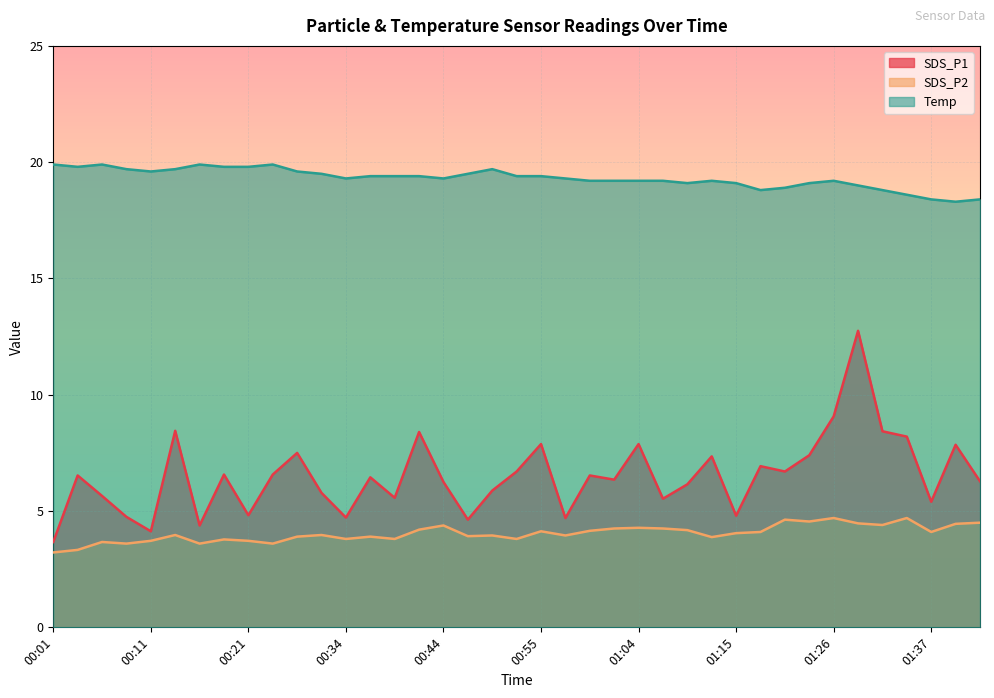

What is the difference between the highest and lowest values at 00:19?

16.0